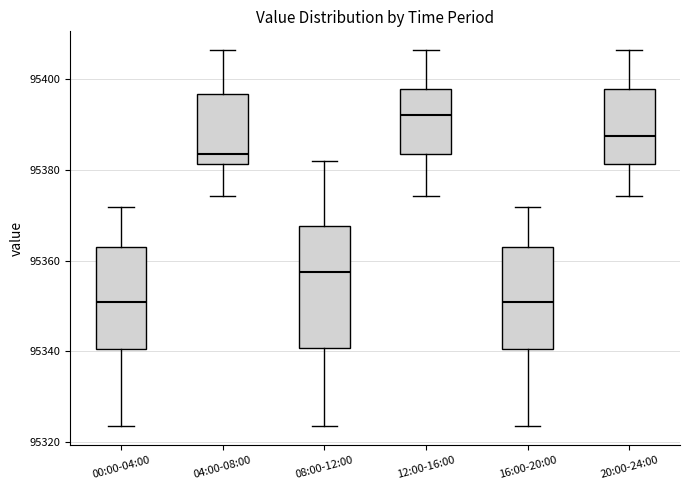

Where is the lower edge of the box for 20:00-24:00 on the y-axis? The values are not printed on the chart, so give them approximately, as read against the axis.

95382